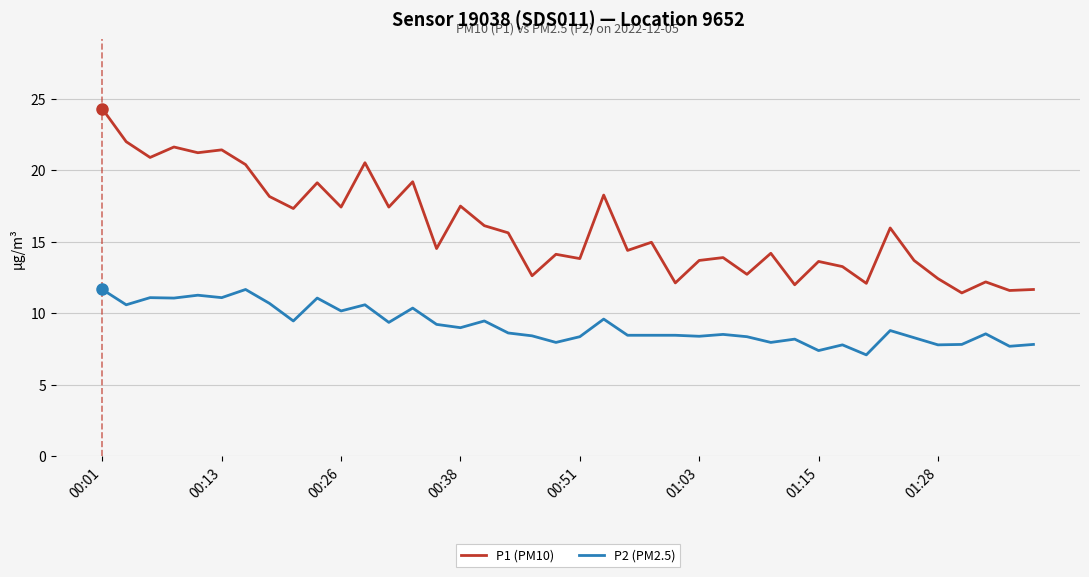

List the series in order of their peak value, highest first.

P1 (PM10), P2 (PM2.5)